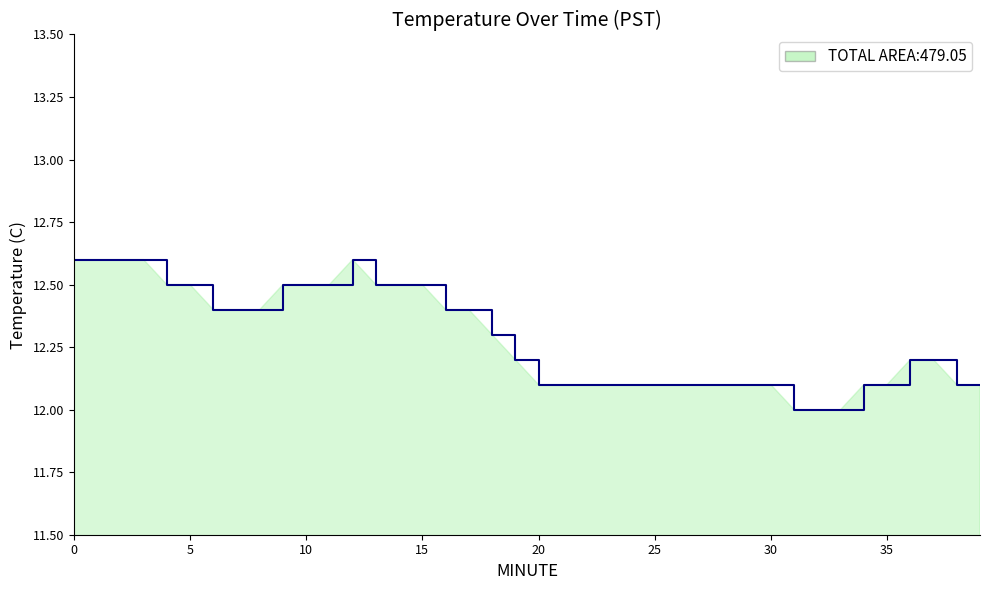

What is the difference between the maximum and minimum values?

0.6